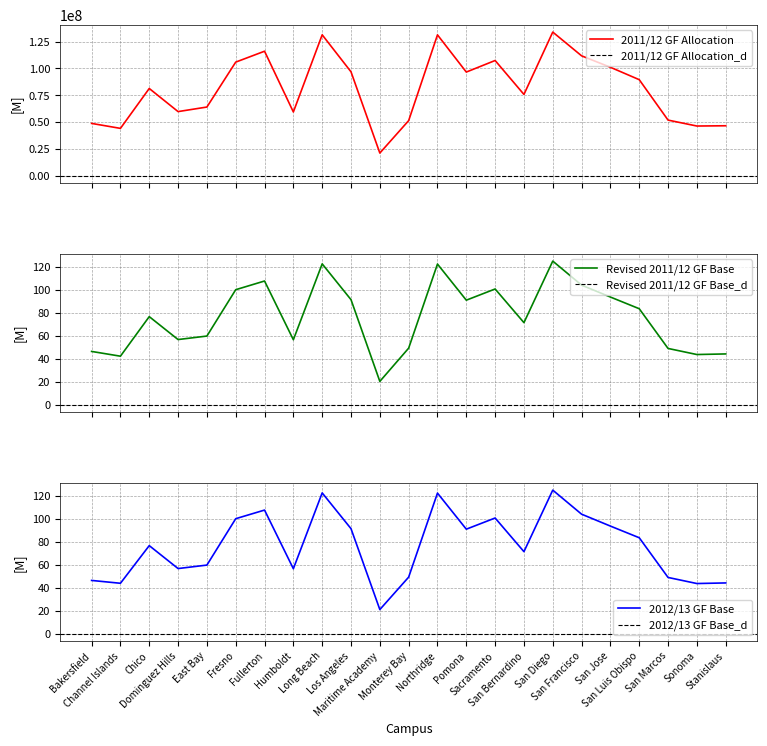

What is the minimum value for 2011/12 GF Allocation?

21107751